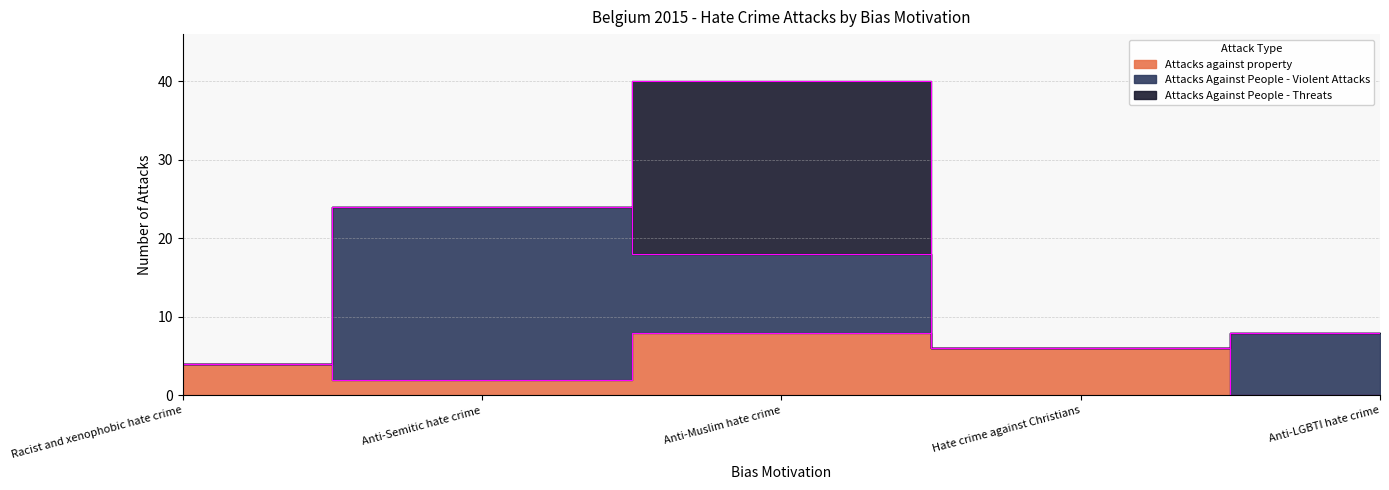

Which has a higher value, Anti-Semitic hate crime or Anti-Muslim hate crime?

Anti-Muslim hate crime